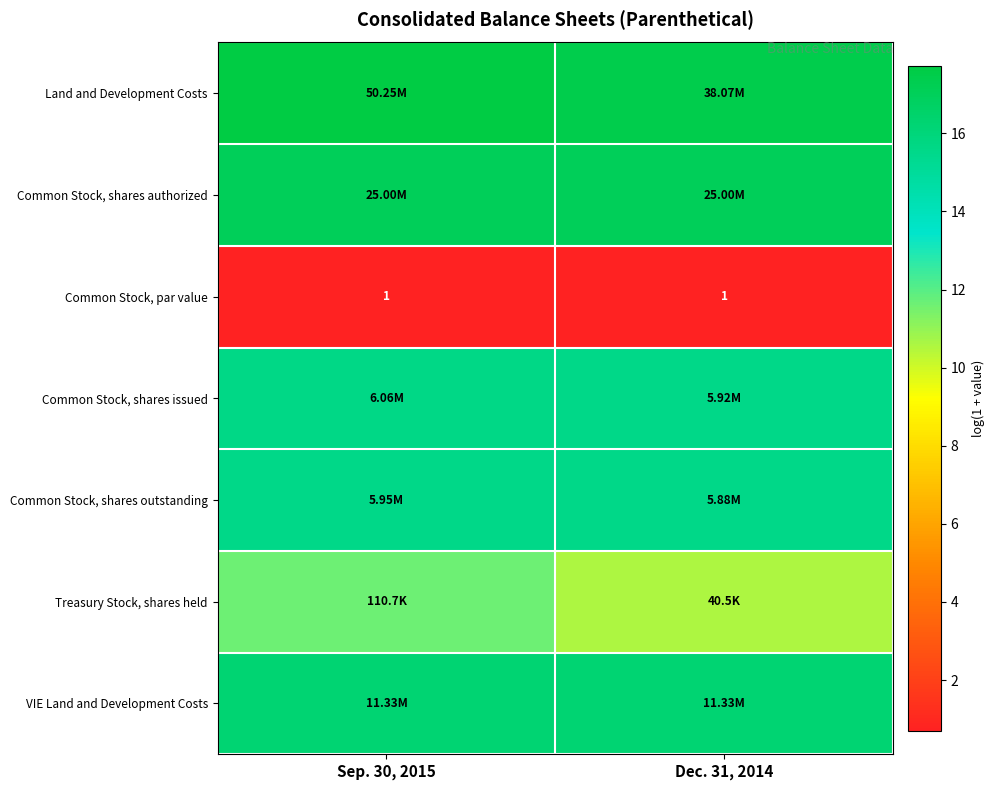

Count the Common Stock, shares issued values in the range 15 to 16.

2